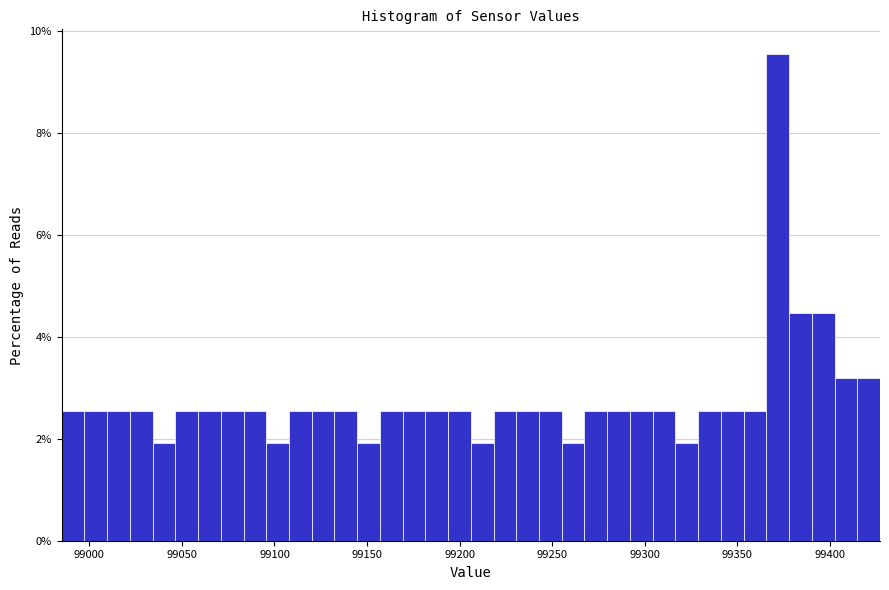

Read against the x-axis, roughly where is the centre of the tallest bar?

99370